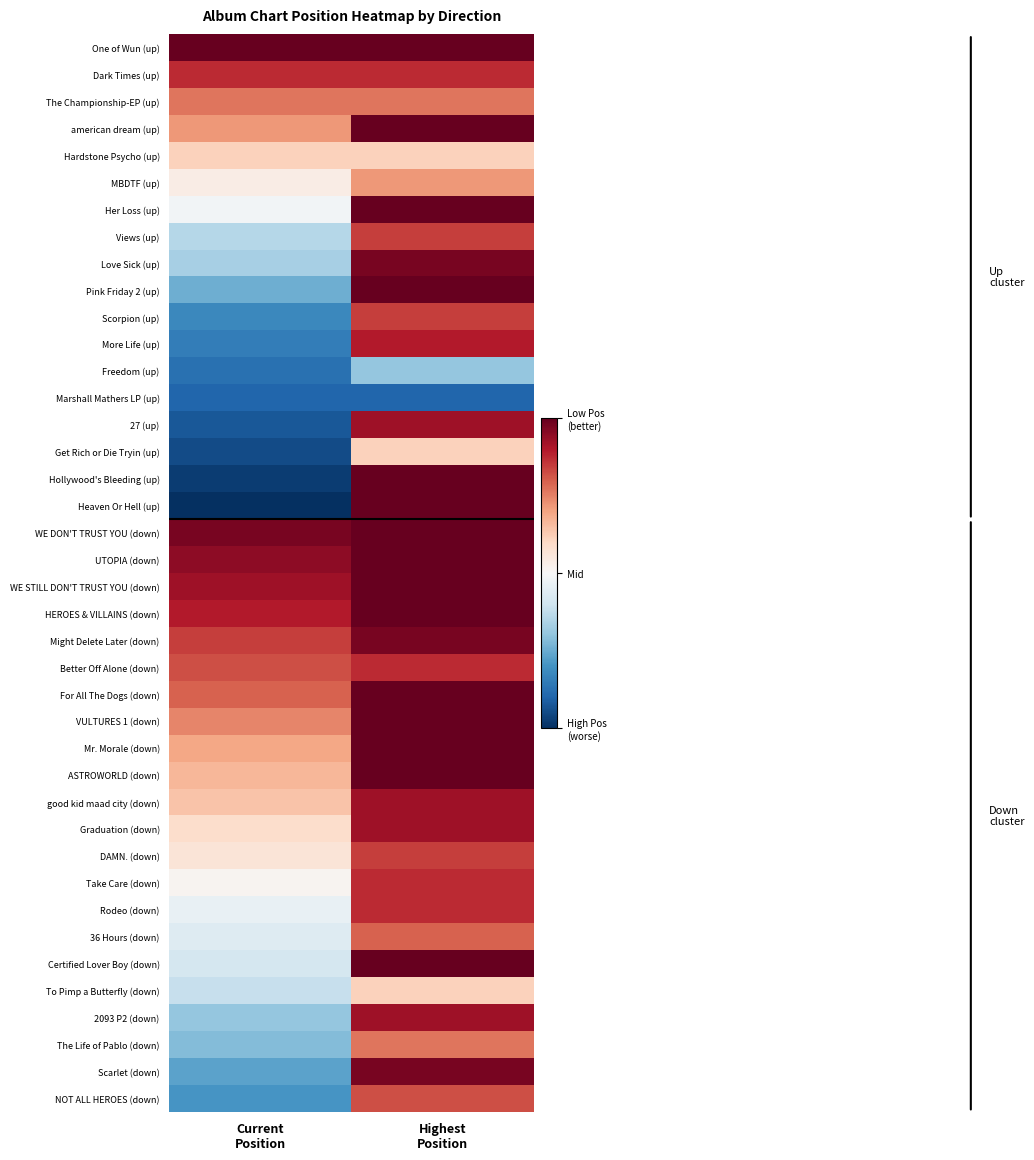

Reading right to left, what are all the values shown in this chart?

One of Wun (up): Highest
Position=1.0	Current
Position=1.0
Dark Times (up): Highest
Position=0.9	Current
Position=0.9
The Championship-EP (up): Highest
Position=0.8	Current
Position=0.8
american dream (up): Highest
Position=1.0	Current
Position=0.7
Hardstone Psycho (up): Highest
Position=0.6	Current
Position=0.6
MBDTF (up): Highest
Position=0.7	Current
Position=0.5
Her Loss (up): Highest
Position=1.0	Current
Position=0.5
Views (up): Highest
Position=0.8	Current
Position=0.4
Love Sick (up): Highest
Position=1.0	Current
Position=0.3
Pink Friday 2 (up): Highest
Position=1.0	Current
Position=0.3
Scorpion (up): Highest
Position=0.8	Current
Position=0.2
More Life (up): Highest
Position=0.9	Current
Position=0.2
Freedom (up): Highest
Position=0.3	Current
Position=0.1
Marshall Mathers LP (up): Highest
Position=0.1	Current
Position=0.1
27 (up): Highest
Position=0.9	Current
Position=0.1
Get Rich or Die Tryin (up): Highest
Position=0.6	Current
Position=0.1
Hollywood's Bleeding (up): Highest
Position=1.0	Current
Position=0.0
Heaven Or Hell (up): Highest
Position=1.0	Current
Position=0.0
WE DON'T TRUST YOU (down): Highest
Position=1.0	Current
Position=1.0
UTOPIA (down): Highest
Position=1.0	Current
Position=0.9
WE STILL DON'T TRUST YOU (down): Highest
Position=1.0	Current
Position=0.9
HEROES & VILLAINS (down): Highest
Position=1.0	Current
Position=0.9
Might Delete Later (down): Highest
Position=1.0	Current
Position=0.8
Better Off Alone (down): Highest
Position=0.9	Current
Position=0.8
For All The Dogs (down): Highest
Position=1.0	Current
Position=0.8
VULTURES 1 (down): Highest
Position=1.0	Current
Position=0.7
Mr. Morale (down): Highest
Position=1.0	Current
Position=0.7
ASTROWORLD (down): Highest
Position=1.0	Current
Position=0.7
good kid maad city (down): Highest
Position=0.9	Current
Position=0.6
Graduation (down): Highest
Position=0.9	Current
Position=0.6
DAMN. (down): Highest
Position=0.8	Current
Position=0.6
Take Care (down): Highest
Position=0.9	Current
Position=0.5
Rodeo (down): Highest
Position=0.9	Current
Position=0.5
36 Hours (down): Highest
Position=0.8	Current
Position=0.4
Certified Lover Boy (down): Highest
Position=1.0	Current
Position=0.4
To Pimp a Butterfly (down): Highest
Position=0.6	Current
Position=0.4
2093 P2 (down): Highest
Position=0.9	Current
Position=0.3
The Life of Pablo (down): Highest
Position=0.8	Current
Position=0.3
Scarlet (down): Highest
Position=1.0	Current
Position=0.2
NOT ALL HEROES (down): Highest
Position=0.8	Current
Position=0.2